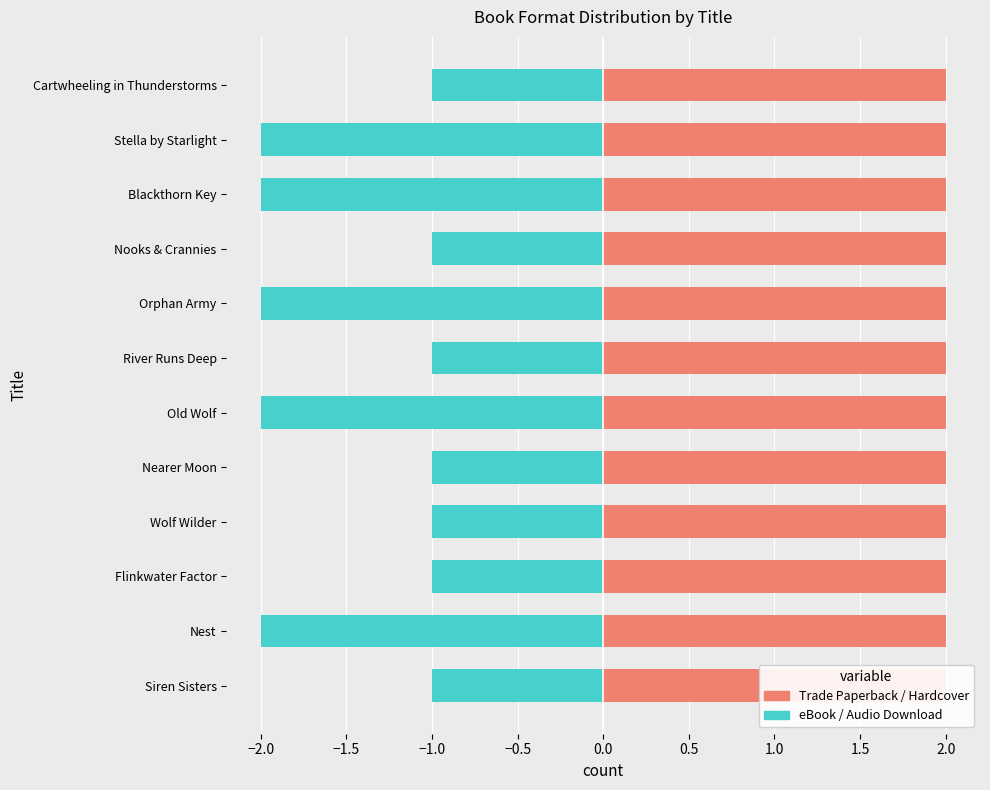

Does the chart contain stacked bars?

No